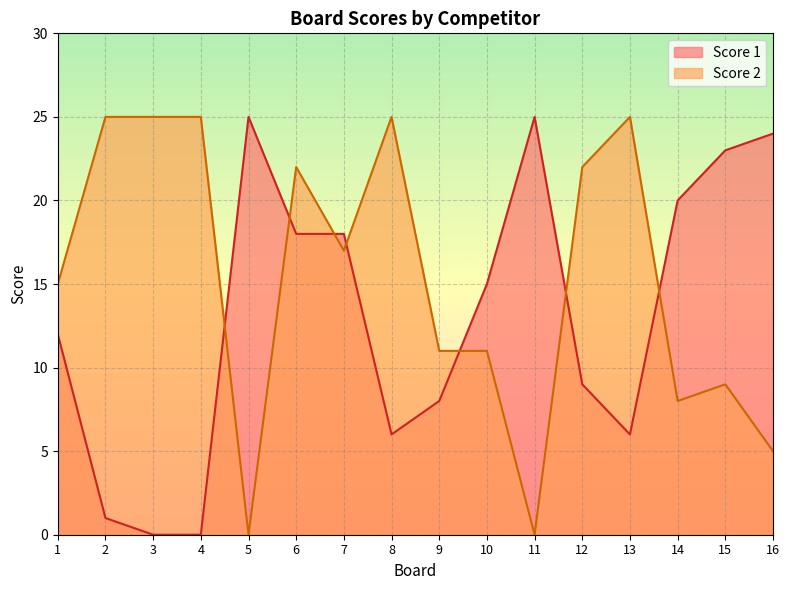

What is the greatest value displayed?

25